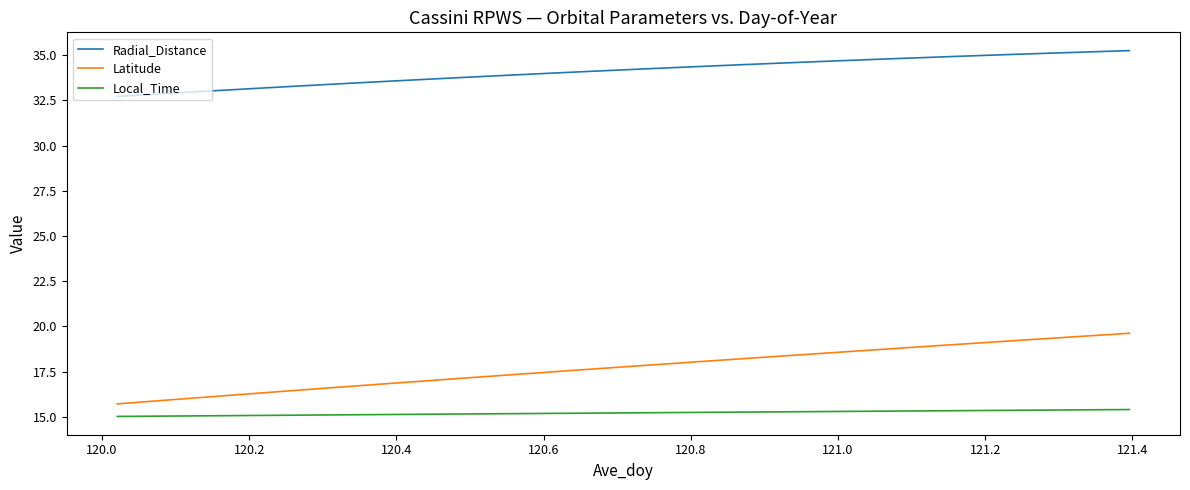

Which series has the largest total across all categories?

Radial_Distance